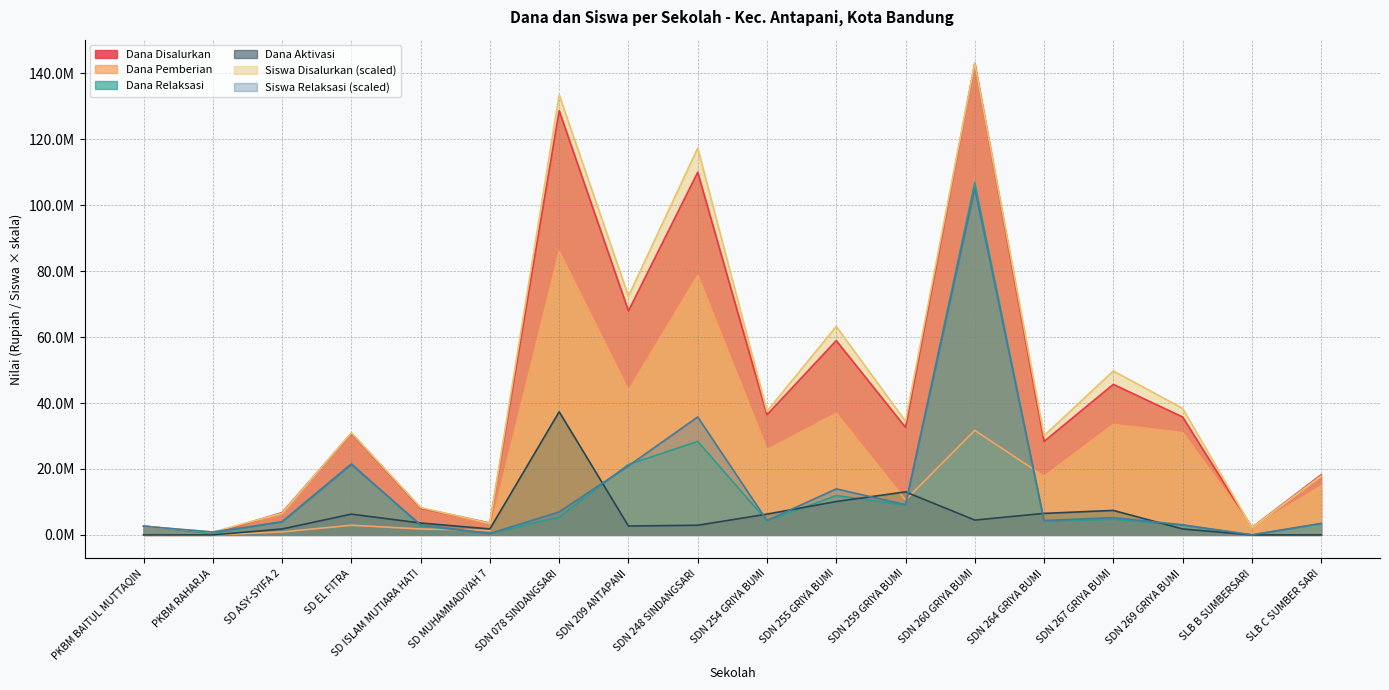

Reading left to right, extract all data points from this chart.

Dana Disalurkan: PKBM BAITUL MUTTAQIN=2700000.0	PKBM RAHARJA=450000.0	SD ASY-SYIFA 2=6750000.0	SD EL FITRA=30825000.0	SD ISLAM MUTIARA HATI=8100000.0	SD MUHAMMADIYAH 7=3600000.0	SDN 078 SINDANGSARI=128700000.0	SDN 209 ANTAPANI=67950000.0	SDN 248 SINDANGSARI=110025000.0	SDN 254 GRIYA BUMI=36450000.0	SDN 255 GRIYA BUMI=58950000.0	SDN 259 GRIYA BUMI=32625000.0	SDN 260 GRIYA BUMI=143100000.0	SDN 264 GRIYA BUMI=28350000.0	SDN 267 GRIYA BUMI=45675000.0	SDN 269 GRIYA BUMI=35775000.0	SLB B SUMBERSARI=2250000.0	SLB C SUMBER SARI=18225000.0
Dana Pemberian: PKBM BAITUL MUTTAQIN=0.0	PKBM RAHARJA=0.0	SD ASY-SYIFA 2=900000.0	SD EL FITRA=2925000.0	SD ISLAM MUTIARA HATI=1800000.0	SD MUHAMMADIYAH 7=1350000.0	SDN 078 SINDANGSARI=85950000.0	SDN 209 ANTAPANI=43875000.0	SDN 248 SINDANGSARI=78750000.0	SDN 254 GRIYA BUMI=25875000.0	SDN 255 GRIYA BUMI=36900000.0	SDN 259 GRIYA BUMI=10575000.0	SDN 260 GRIYA BUMI=31725000.0	SDN 264 GRIYA BUMI=17775000.0	SDN 267 GRIYA BUMI=33525000.0	SDN 269 GRIYA BUMI=31050000.0	SLB B SUMBERSARI=2250000.0	SLB C SUMBER SARI=14850000.0
Siswa Disalurkan: PKBM BAITUL MUTTAQIN=2617682.9	PKBM RAHARJA=872561.0	SD ASY-SYIFA 2=6544207.3	SD EL FITRA=30975914.6	SD ISLAM MUTIARA HATI=8289329.3	SD MUHAMMADIYAH 7=3490243.9	SDN 078 SINDANGSARI=133501829.3	SDN 209 ANTAPANI=72422561.0	SDN 248 SINDANGSARI=117359451.2	SDN 254 GRIYA BUMI=37520122.0	SDN 255 GRIYA BUMI=63260670.7	SDN 259 GRIYA BUMI=34466158.5	SDN 260 GRIYA BUMI=143100000.0	SDN 264 GRIYA BUMI=30103353.7	SDN 267 GRIYA BUMI=49735975.6	SDN 269 GRIYA BUMI=38392682.9	SLB B SUMBERSARI=2181402.4	SLB C SUMBER SARI=17887500.0
Siswa Relaksasi: PKBM BAITUL MUTTAQIN=2617682.9	PKBM RAHARJA=872561.0	SD ASY-SYIFA 2=3926524.4	SD EL FITRA=21377743.9	SD ISLAM MUTIARA HATI=3053963.4	SD MUHAMMADIYAH 7=436280.5	SDN 078 SINDANGSARI=6980487.8	SDN 209 ANTAPANI=20941463.4	SDN 248 SINDANGSARI=35775000.0	SDN 254 GRIYA BUMI=4362804.9	SDN 255 GRIYA BUMI=13960975.6	SDN 259 GRIYA BUMI=9161890.2	SDN 260 GRIYA BUMI=105143597.6	SDN 264 GRIYA BUMI=4362804.9	SDN 267 GRIYA BUMI=5235365.9	SDN 269 GRIYA BUMI=3053963.4	SLB B SUMBERSARI=0.0	SLB C SUMBER SARI=3490243.9
Dana Relaksasi: PKBM BAITUL MUTTAQIN=2700000.0	PKBM RAHARJA=450000.0	SD ASY-SYIFA 2=4050000.0	SD EL FITRA=21600000.0	SD ISLAM MUTIARA HATI=2700000.0	SD MUHAMMADIYAH 7=450000.0	SDN 078 SINDANGSARI=5400000.0	SDN 209 ANTAPANI=21375000.0	SDN 248 SINDANGSARI=28350000.0	SDN 254 GRIYA BUMI=4275000.0	SDN 255 GRIYA BUMI=11925000.0	SDN 259 GRIYA BUMI=9000000.0	SDN 260 GRIYA BUMI=106875000.0	SDN 264 GRIYA BUMI=4050000.0	SDN 267 GRIYA BUMI=4725000.0	SDN 269 GRIYA BUMI=2925000.0	SLB B SUMBERSARI=0.0	SLB C SUMBER SARI=3375000.0
Dana Aktivasi: PKBM BAITUL MUTTAQIN=0.0	PKBM RAHARJA=0.0	SD ASY-SYIFA 2=1800000.0	SD EL FITRA=6300000.0	SD ISLAM MUTIARA HATI=3600000.0	SD MUHAMMADIYAH 7=1800000.0	SDN 078 SINDANGSARI=37350000.0	SDN 209 ANTAPANI=2700000.0	SDN 248 SINDANGSARI=2925000.0	SDN 254 GRIYA BUMI=6300000.0	SDN 255 GRIYA BUMI=10125000.0	SDN 259 GRIYA BUMI=13050000.0	SDN 260 GRIYA BUMI=4500000.0	SDN 264 GRIYA BUMI=6525000.0	SDN 267 GRIYA BUMI=7425000.0	SDN 269 GRIYA BUMI=1800000.0	SLB B SUMBERSARI=0.0	SLB C SUMBER SARI=0.0